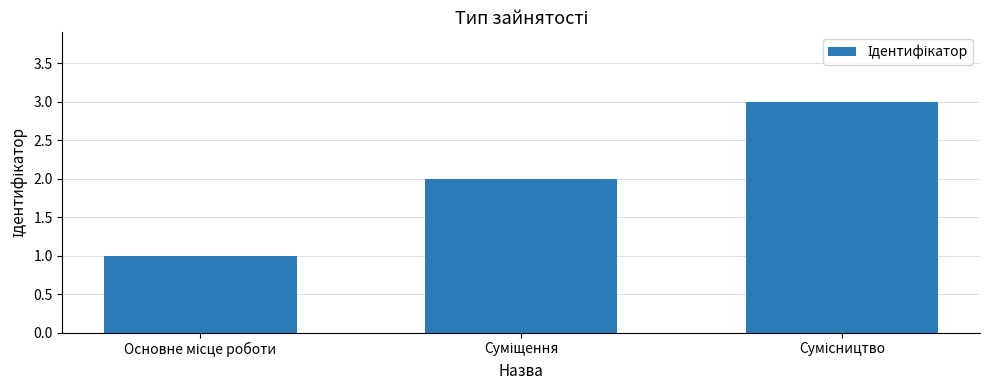

What is the greatest value displayed?

3